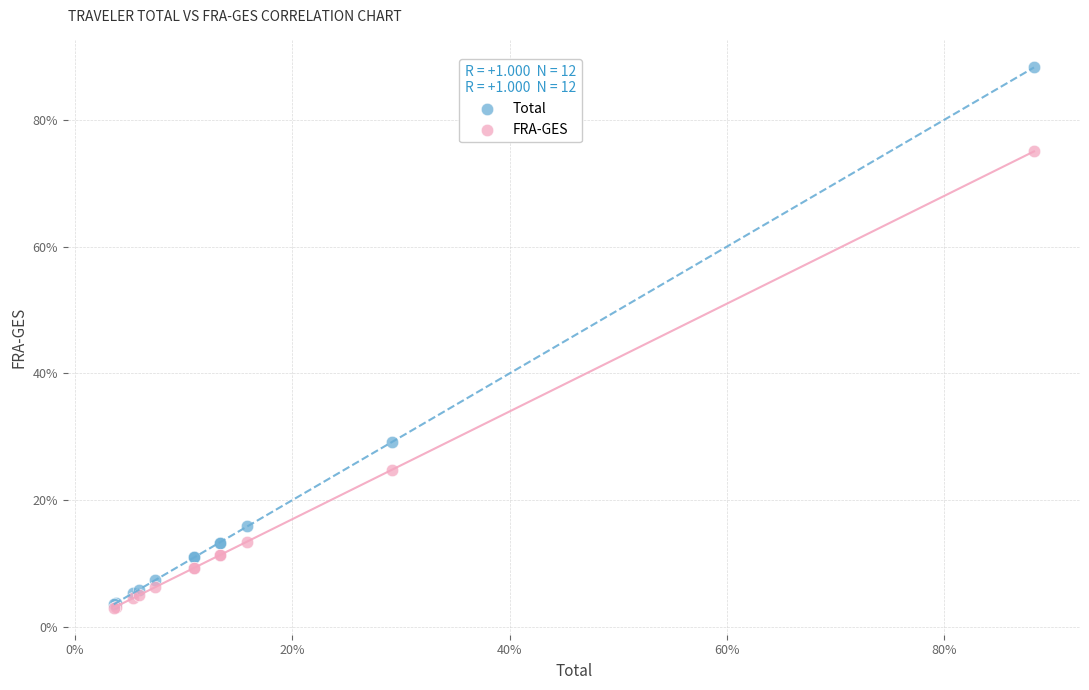

Which series has the largest Y range (max minus min)?

Total